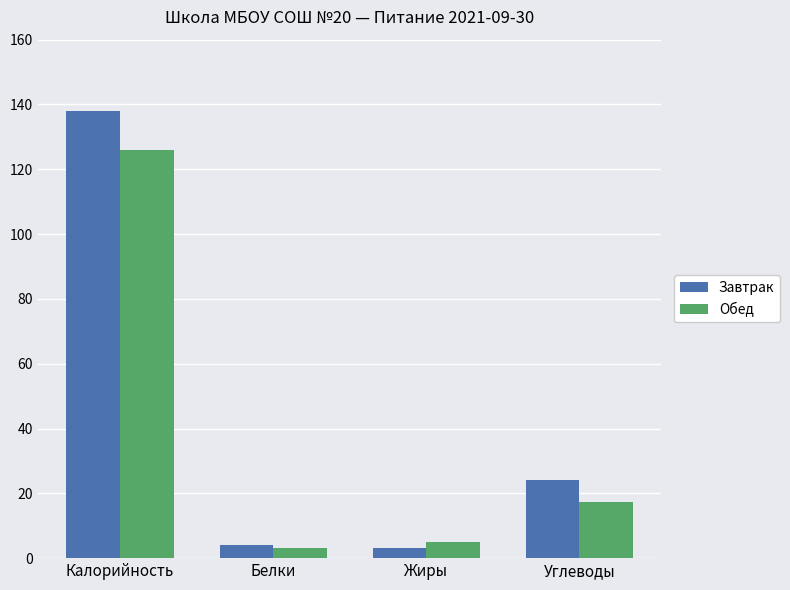

Are the bars horizontal?

No